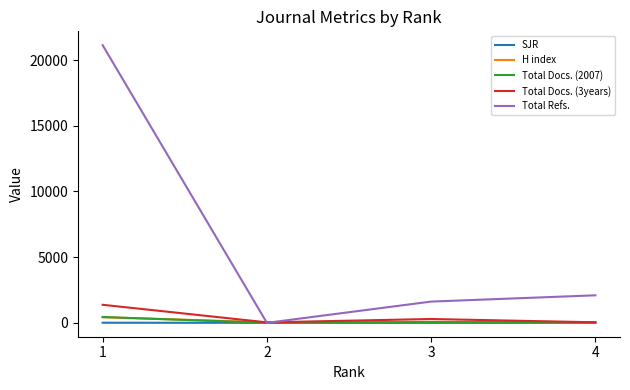

What is the maximum value shown in the chart?

21133.0